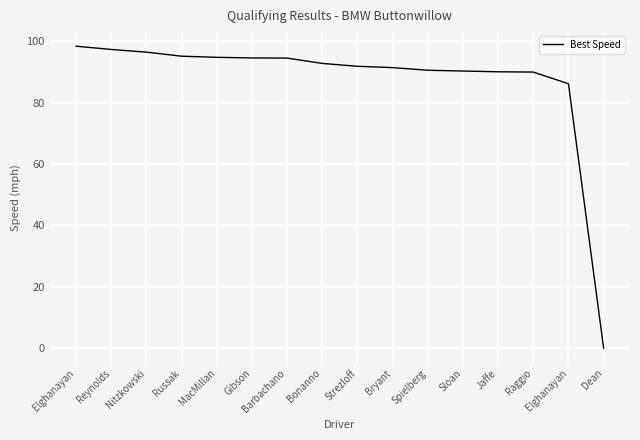

Where is the data nearest to the value 49?

Elghanayan